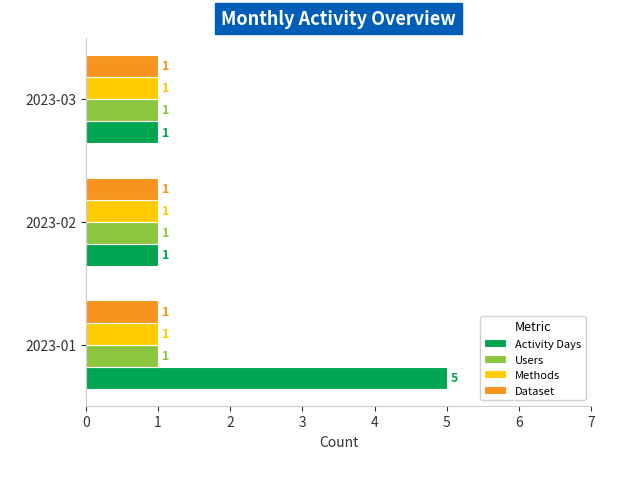

At which category is the sum across all series the highest?

2023-01